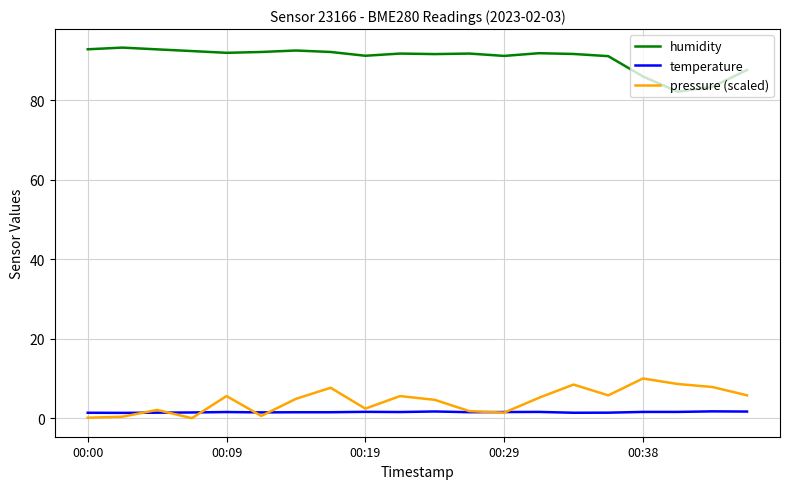

True or false: humidity has more than 1 points higher than both neighbors.

True